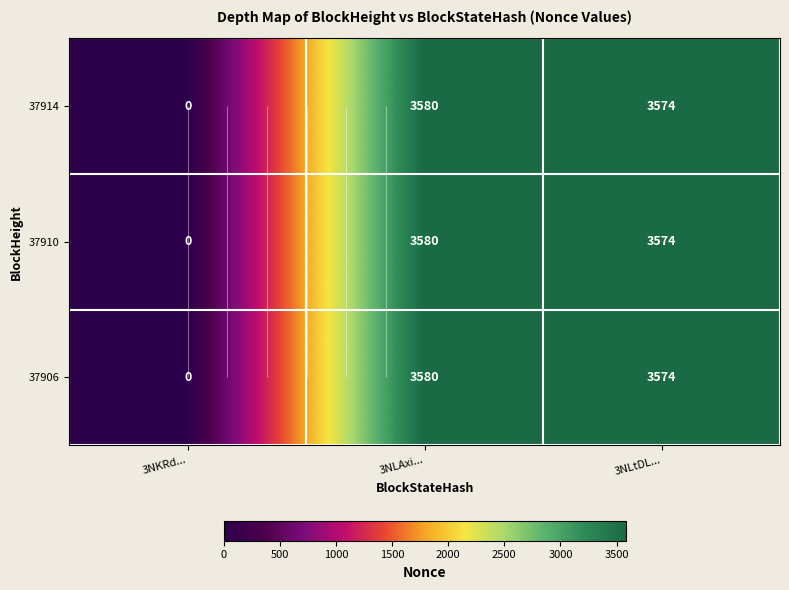

At which label does 37910 reach its peak?

3NLAxi...